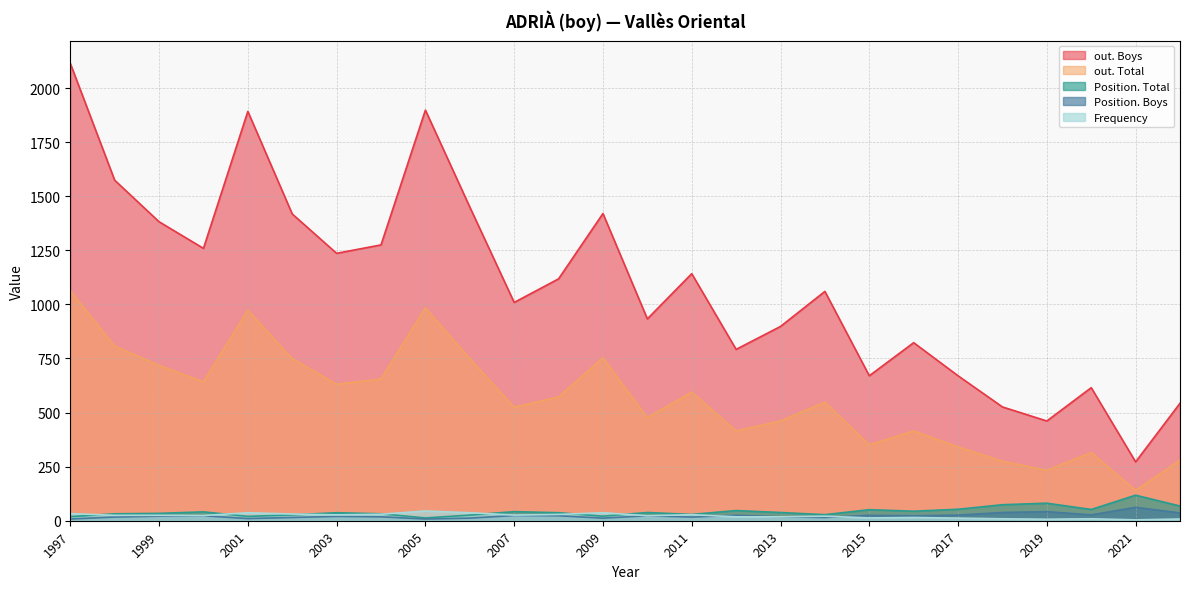

What is the minimum value for Position. Boys?

8